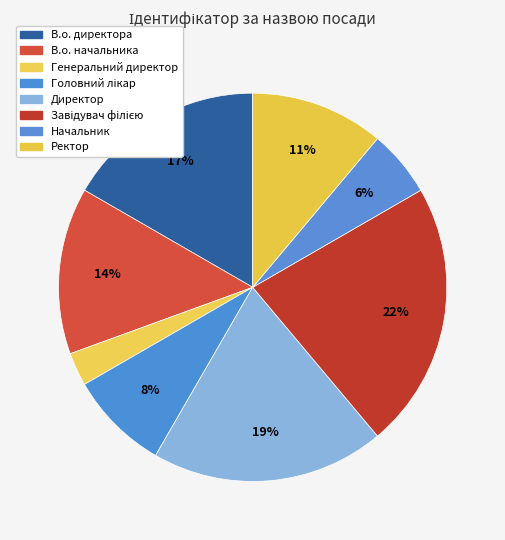

Approximately how many times larger is the value at Генеральний директор compared to В.о. директора?

0.2